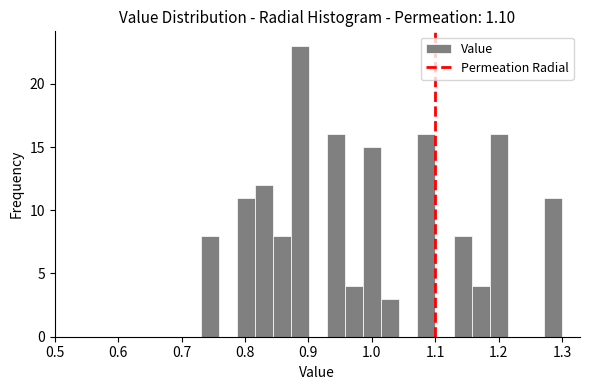

Around what value on the x-axis is the tallest bar? Give the approximate position of its centre, as read against the axis.

0.89